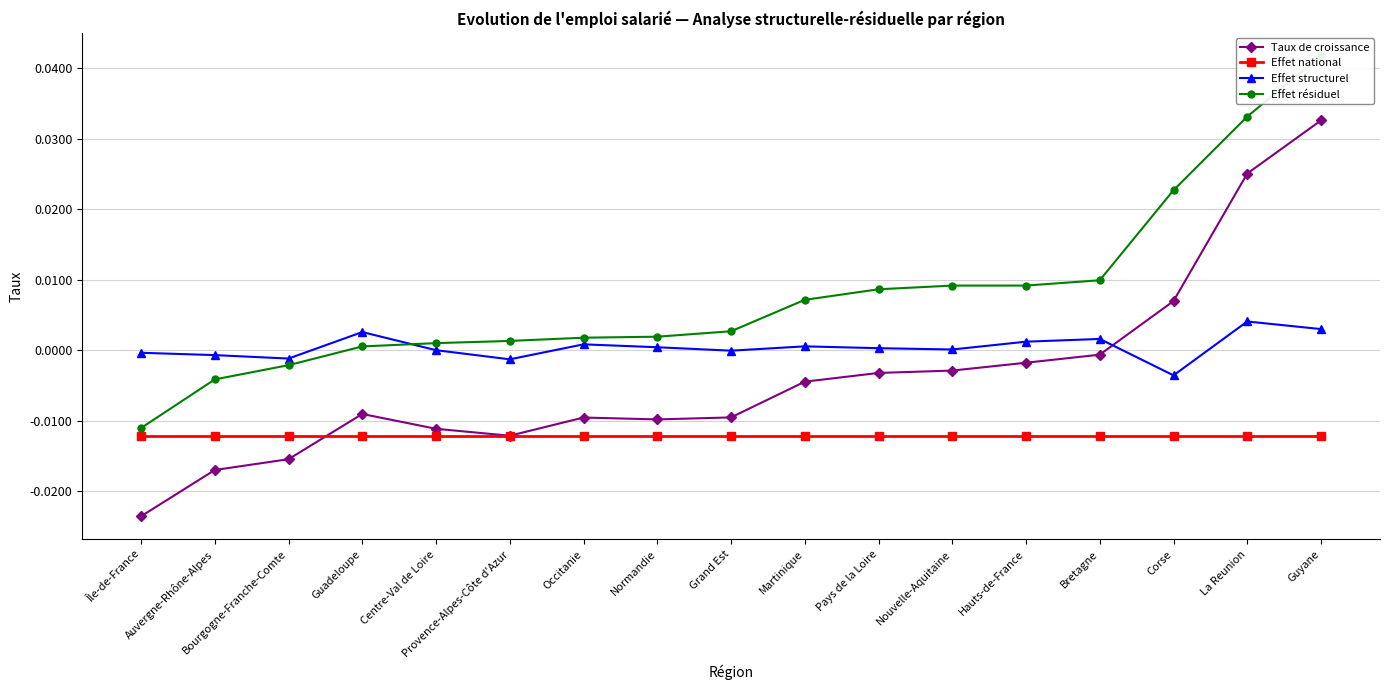

Is this an area chart (filled region under the line)?

No